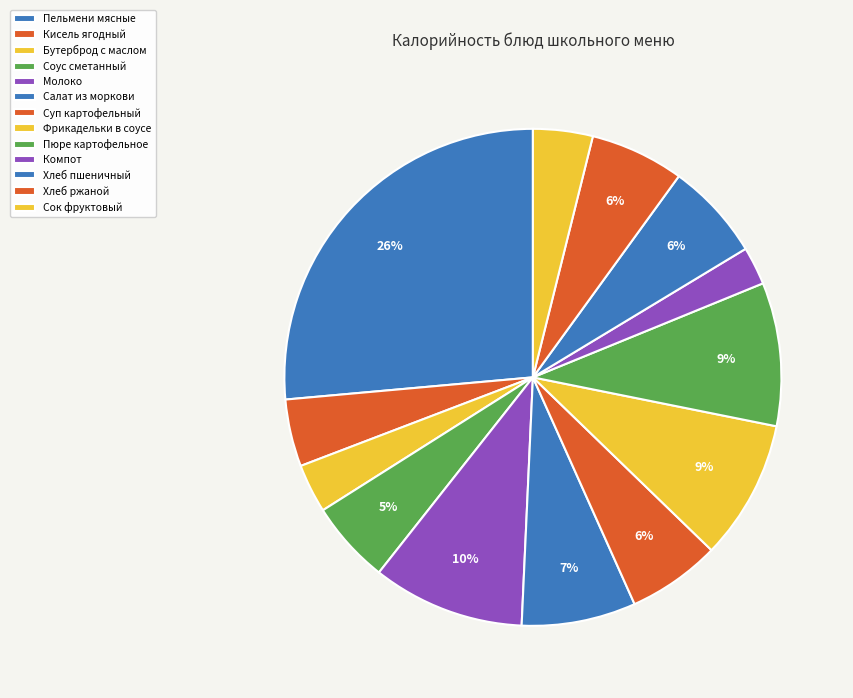

What percentage do Пельмени мясные and Хлеб пшеничный together represent?

32.8%